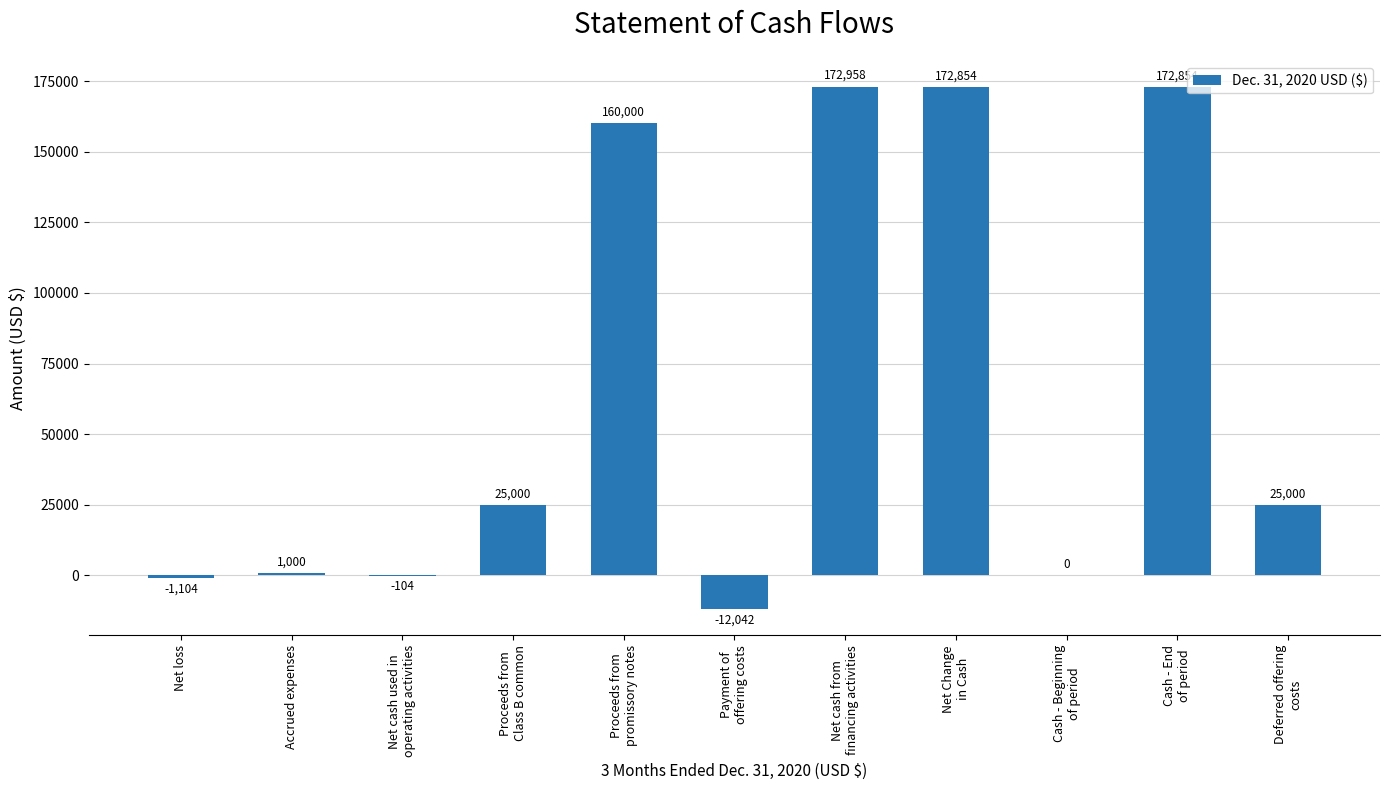

What is the approximate value at Net Change
in Cash?

172854